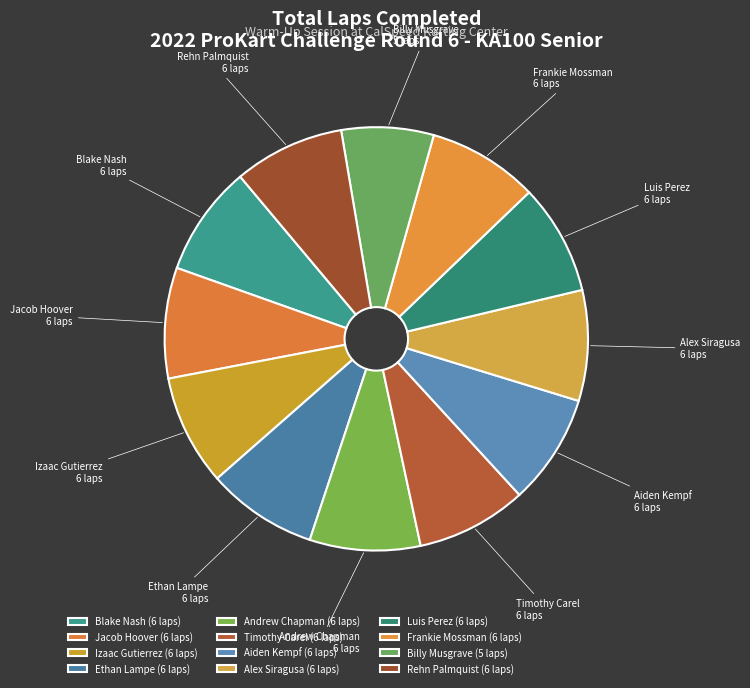

Is it true that Ethan Lampe is 8% of the pie?

True